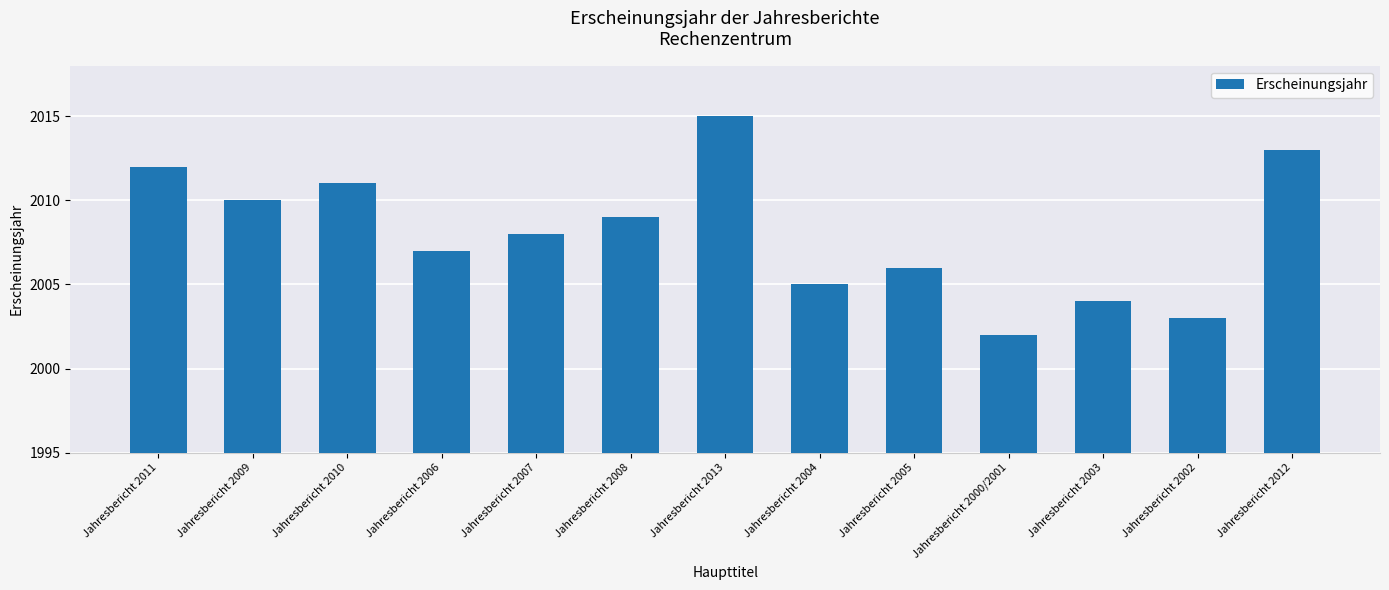

What is the minimum value shown in the chart?

2002